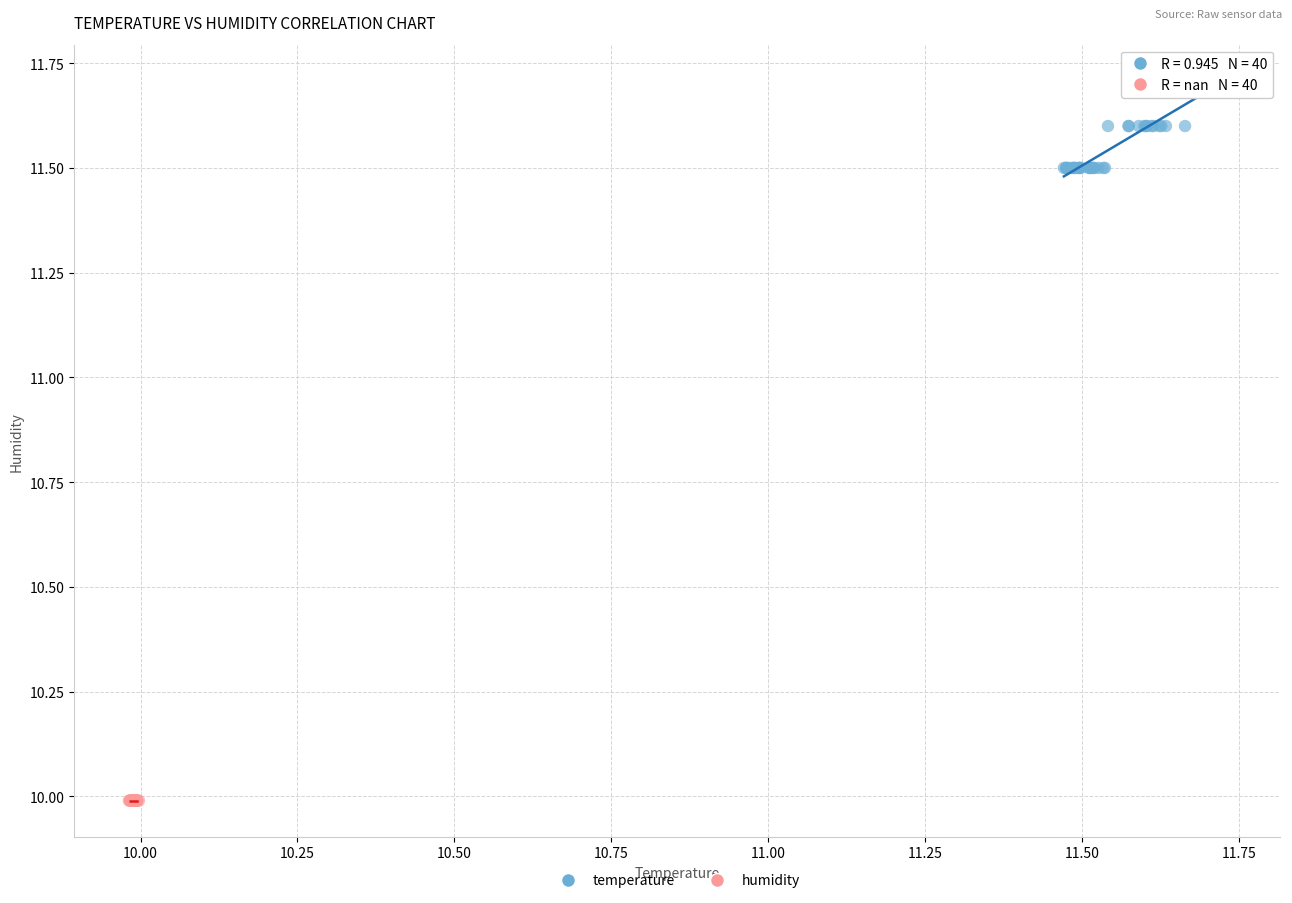

Which series reaches the minimum Y coordinate?

humidity